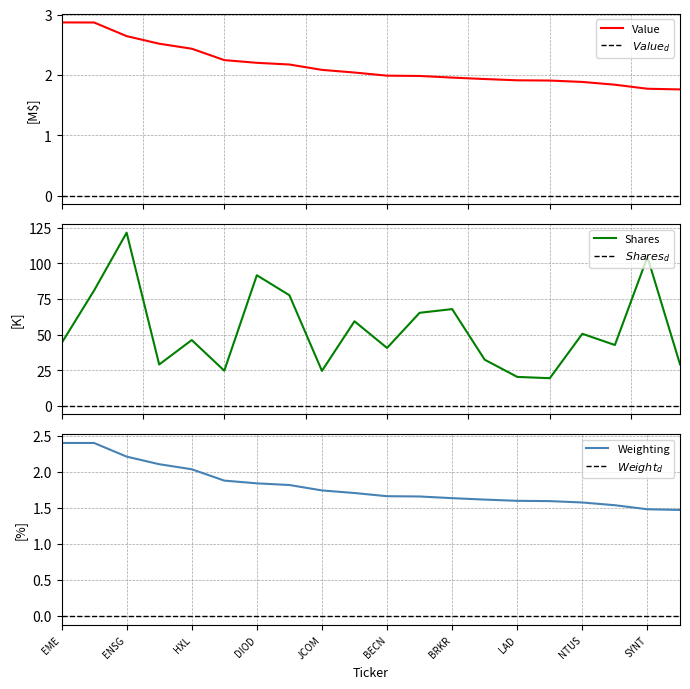

What is the maximum value shown in the chart?

121.4